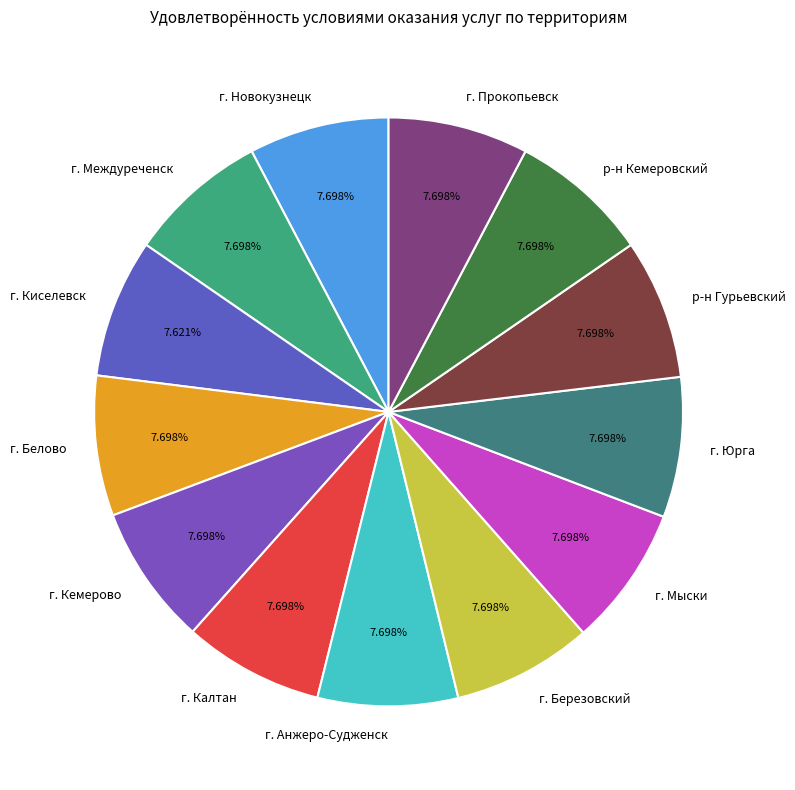

Rank the categories by value from highest to lowest.

г. Новокузнецк, г. Междуреченск, г. Белово, г. Кемерово, г. Калтан, г. Анжеро-Судженск, г. Березовский, г. Мыски, г. Юрга, р-н Гурьевский, р-н Кемеровский, г. Прокопьевск, г. Киселевск